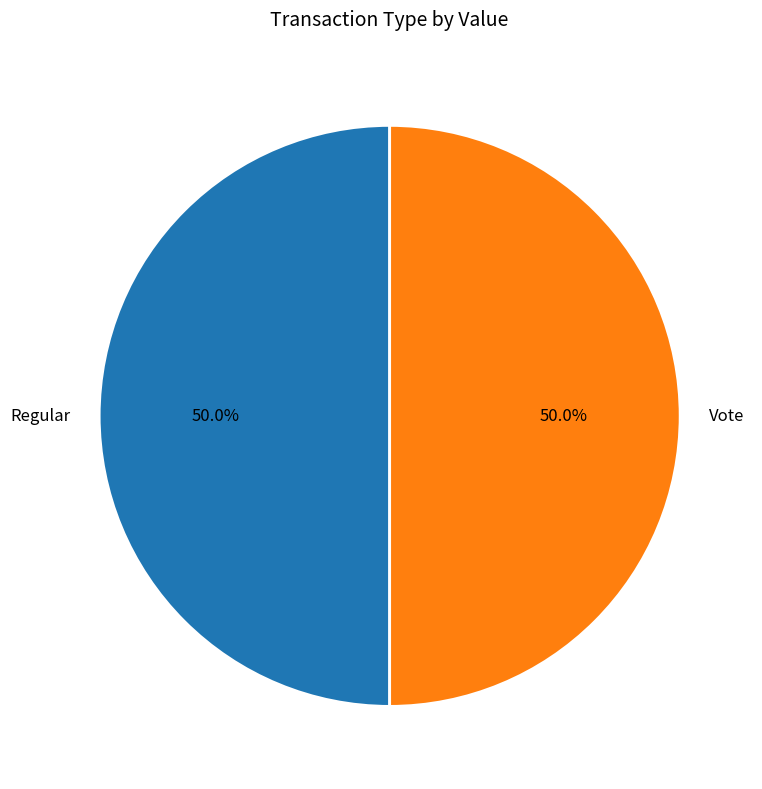

How many slices are in this pie chart?

2